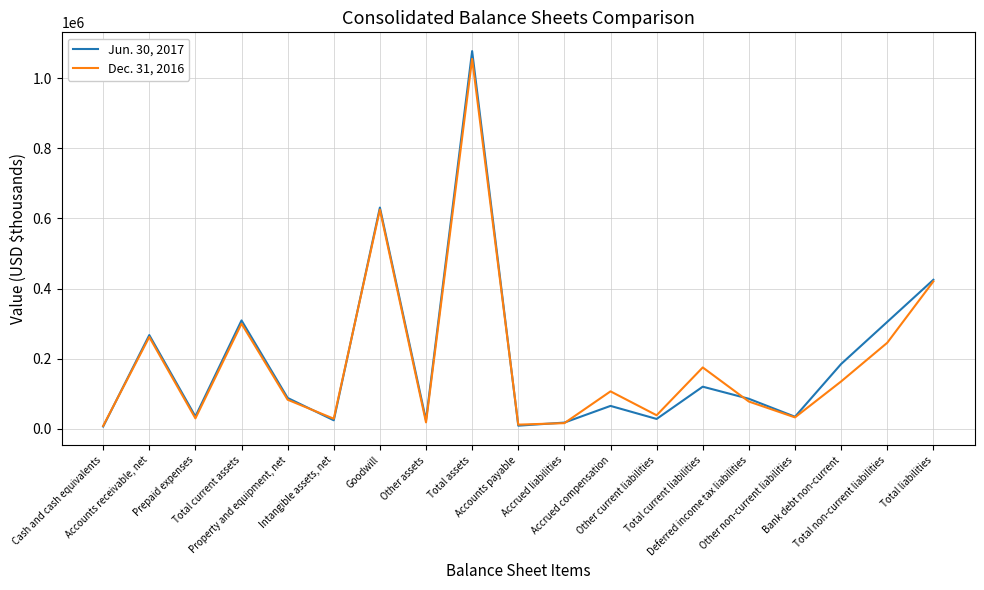

Which series has the largest range (max minus min)?

Jun. 30, 2017